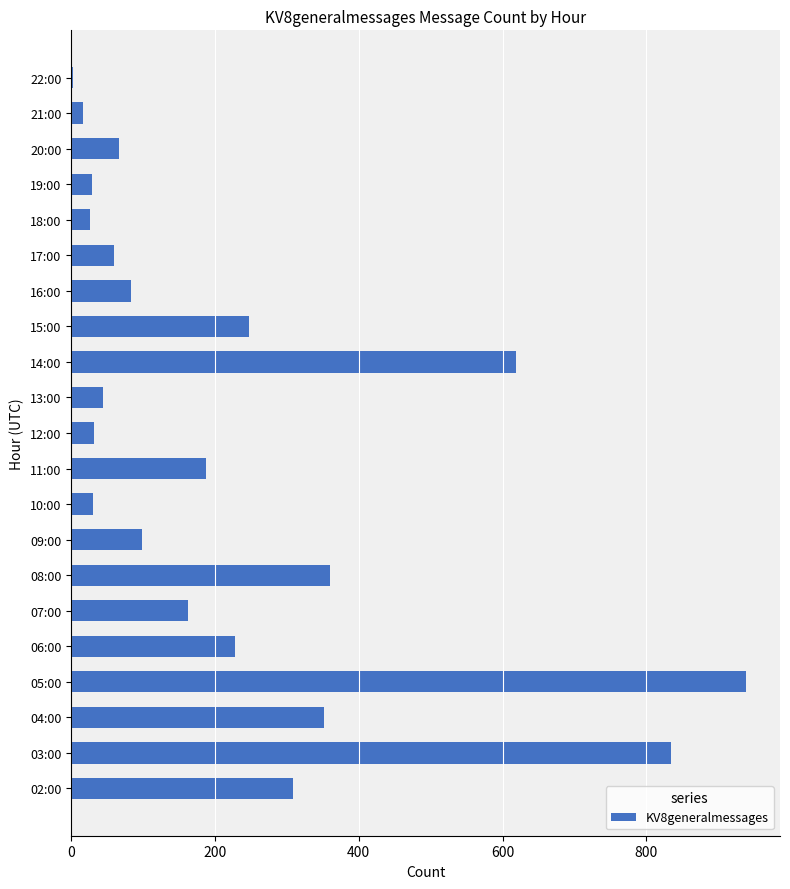

What is the sum of all values?

4725